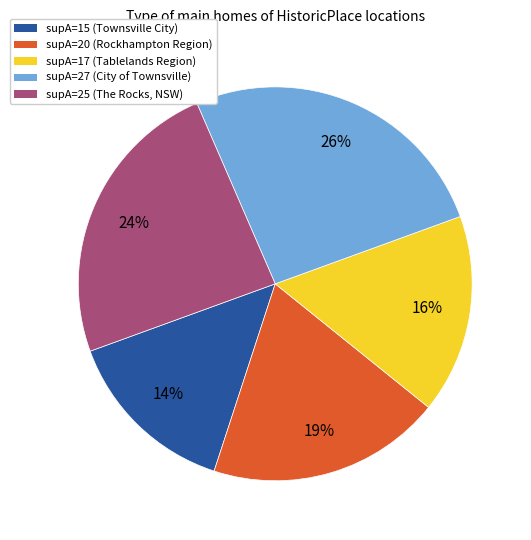

The supA=15 (Townsville City) slice represents 14% of the pie. True or false?

True